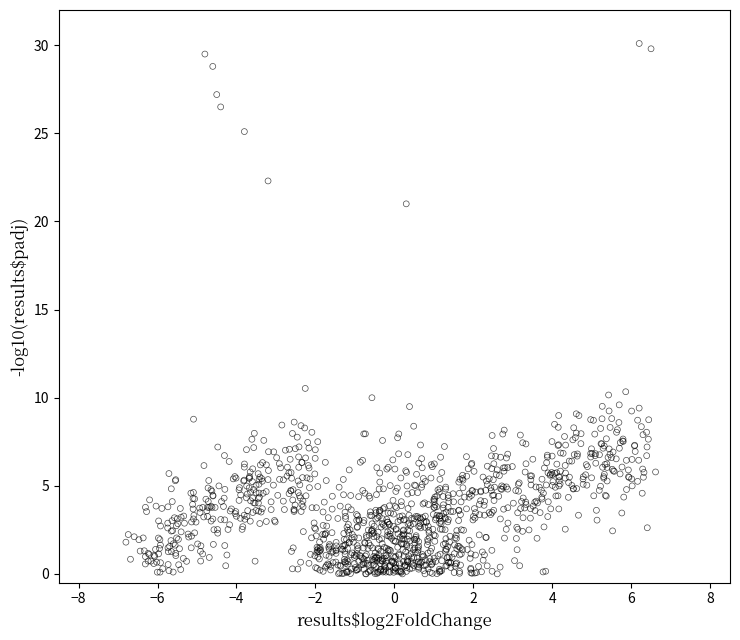

What is the range of Y values (max minus min)?

30.1